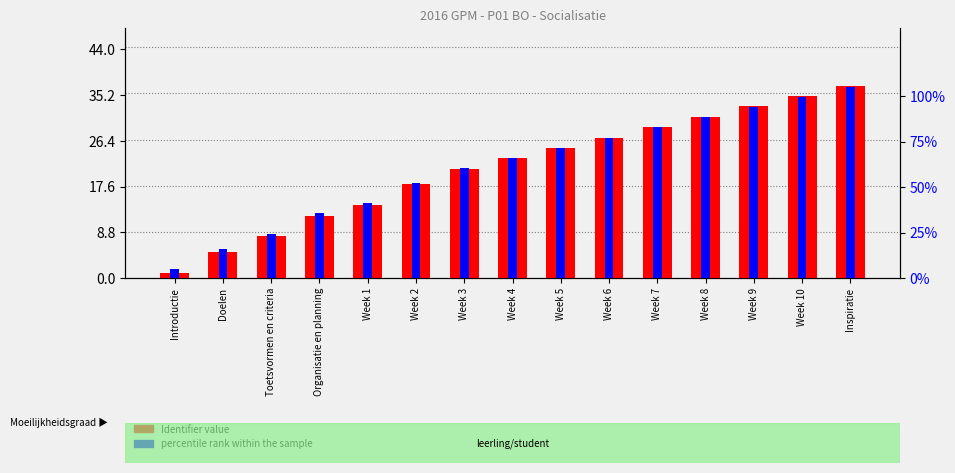

Reading left to right, transcribe all the data shown in this chart.

Identifier value: Introductie=1.0	Doelen=5.0	Toetsvormen en criteria=8.0	Organisatie en planning=12.0	Week 1=14.0	Week 2=18.0	Week 3=21.0	Week 4=23.0	Week 5=25.0	Week 6=27.0	Week 7=29.0	Week 8=31.0	Week 9=33.0	Week 10=35.0	Inspiratie=37.0
percentile rank within the sample: Introductie=0.2	Doelen=0.6	Toetsvormen en criteria=1.0	Organisatie en planning=1.4	Week 1=1.6	Week 2=2.1	Week 3=2.4	Week 4=2.6	Week 5=2.9	Week 6=3.1	Week 7=3.3	Week 8=3.5	Week 9=3.8	Week 10=4.0	Inspiratie=4.2